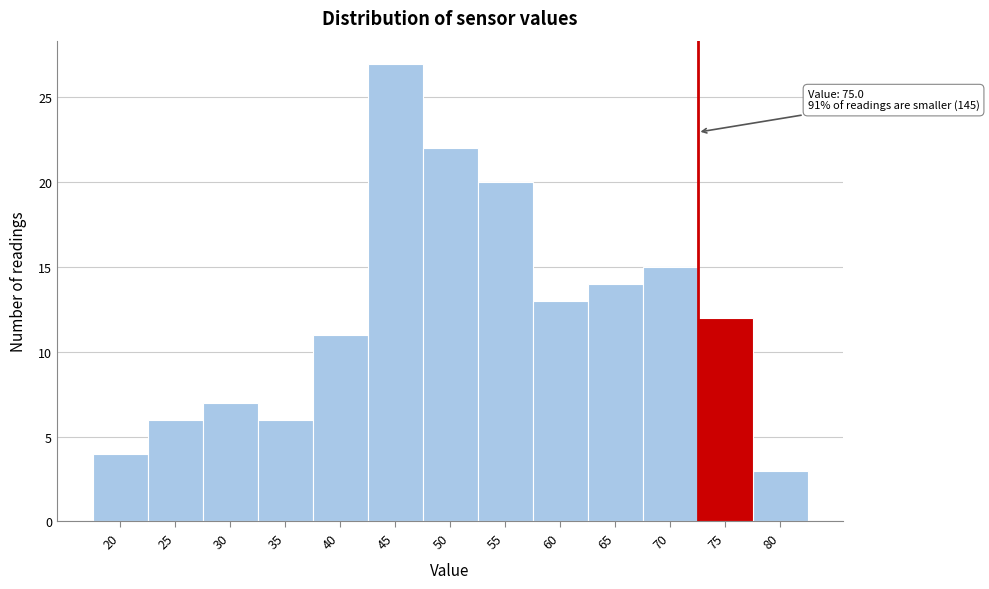

Reading left to right, what are all the values shown in this chart?

4	6	7	6	11	27	22	20	13	14	15	12	3